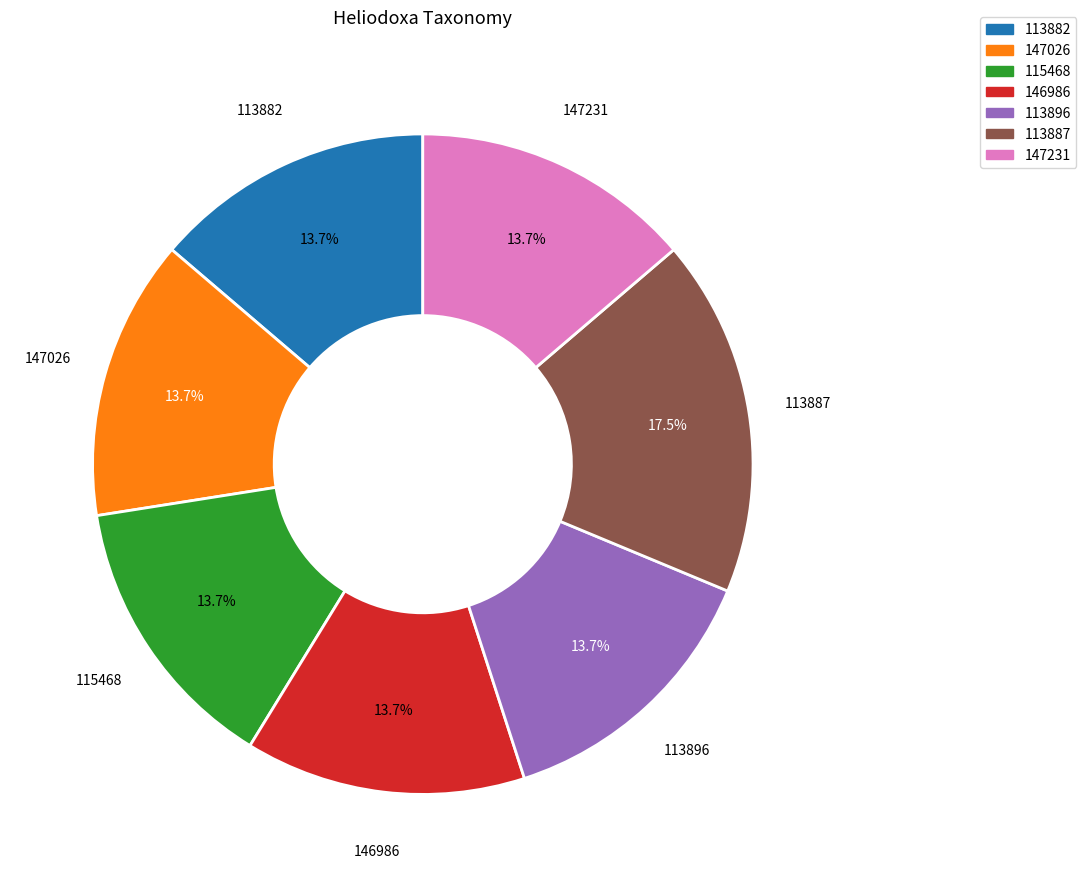

Which has a higher value, 113887 or 146986?

113887